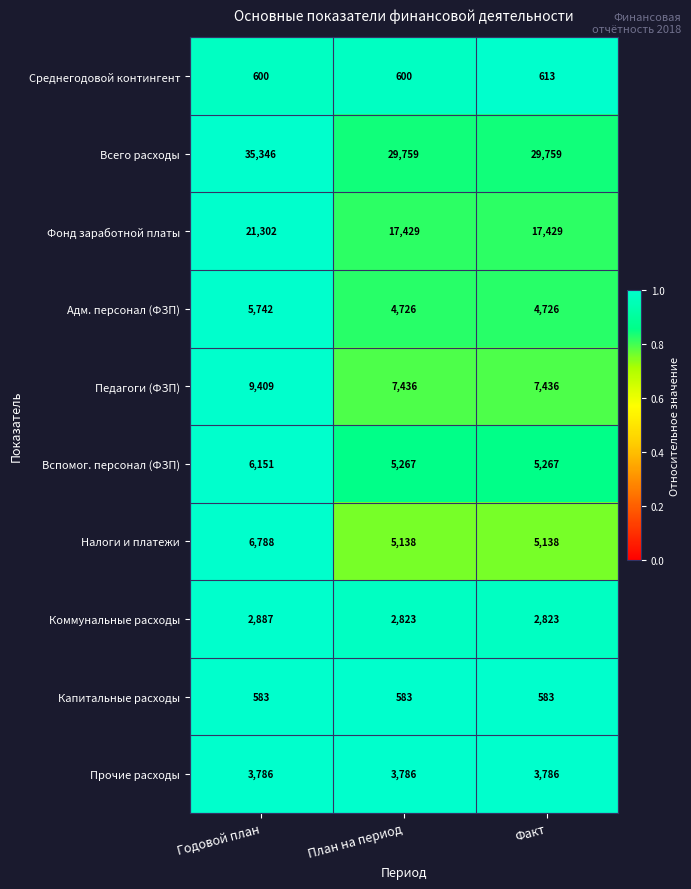

What is the difference between the Педагоги (ФЗП) values at Годовой план and План на период?

1973